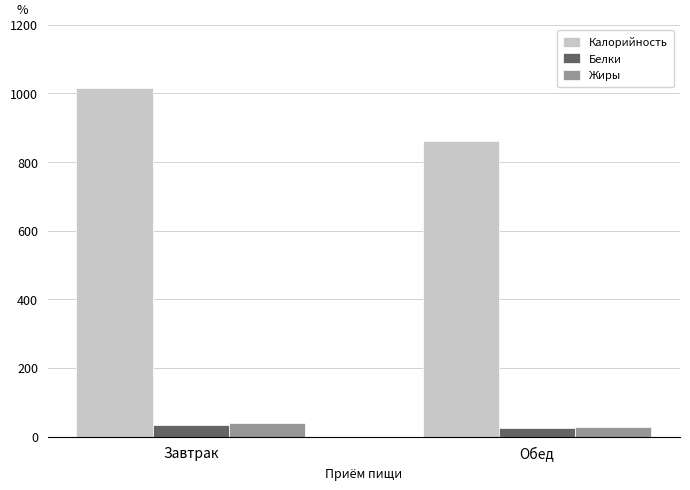

What is the sum of the Калорийность values at Завтрак and Обед?

1876.4